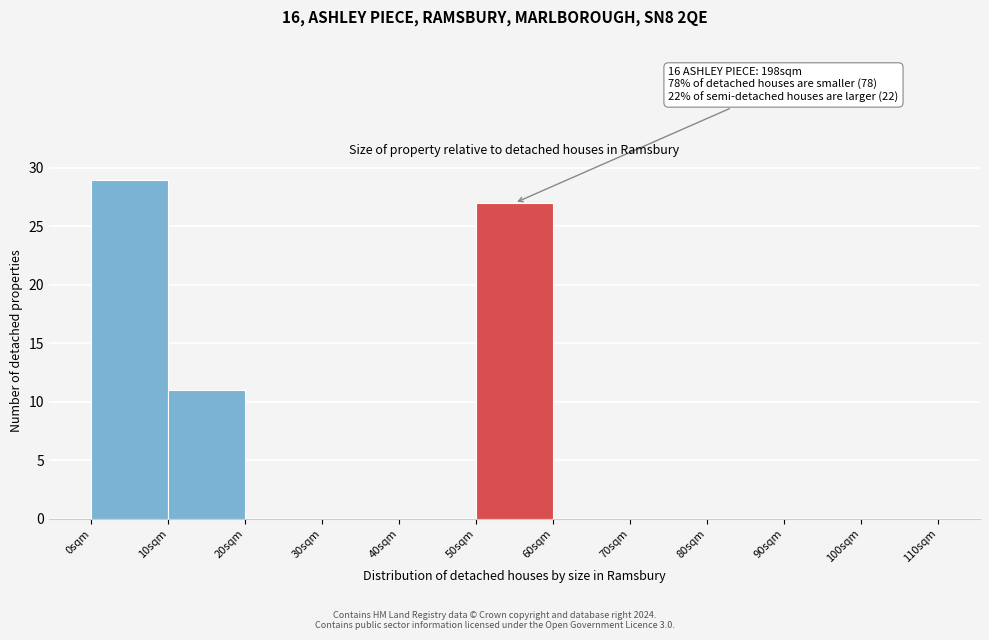

Over which range of the x-axis is the bar tallest?

0 to 10